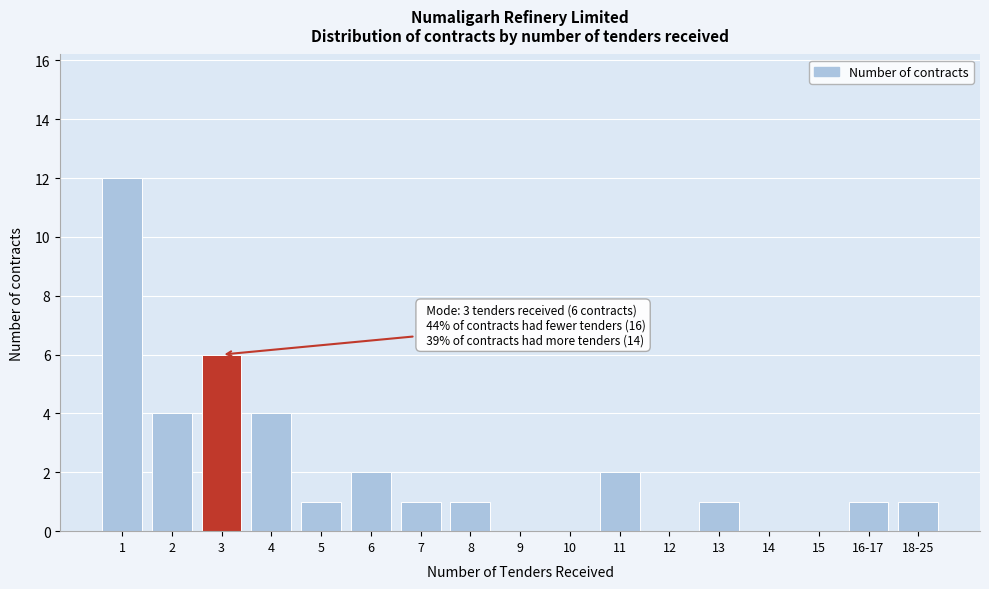

Reading right to left, list all the values displayed in this chart.

18-25=1	16-17=1	15=0	14=0	13=1	12=0	11=2	10=0	9=0	8=1	7=1	6=2	5=1	4=4	3=6	2=4	1=12